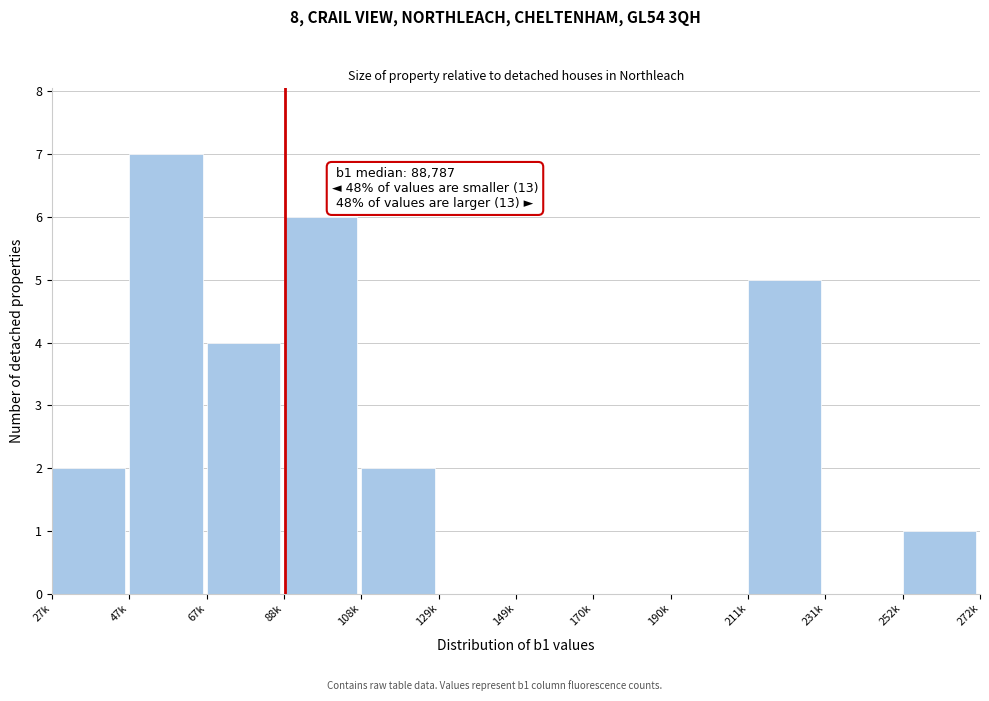

Reading left to right, what are all the values shown in this chart?

27k=2	47k=7	67k=4	88k=6	108k=2	129k=0	149k=0	170k=0	190k=0	211k=5	231k=0	252k=1